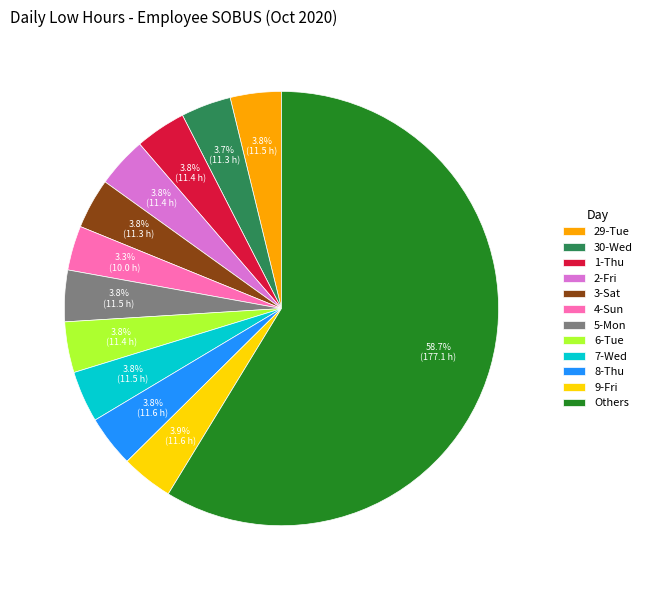

To the nearest percent, what is the difference between the largest and smallest slice percentages?

55%